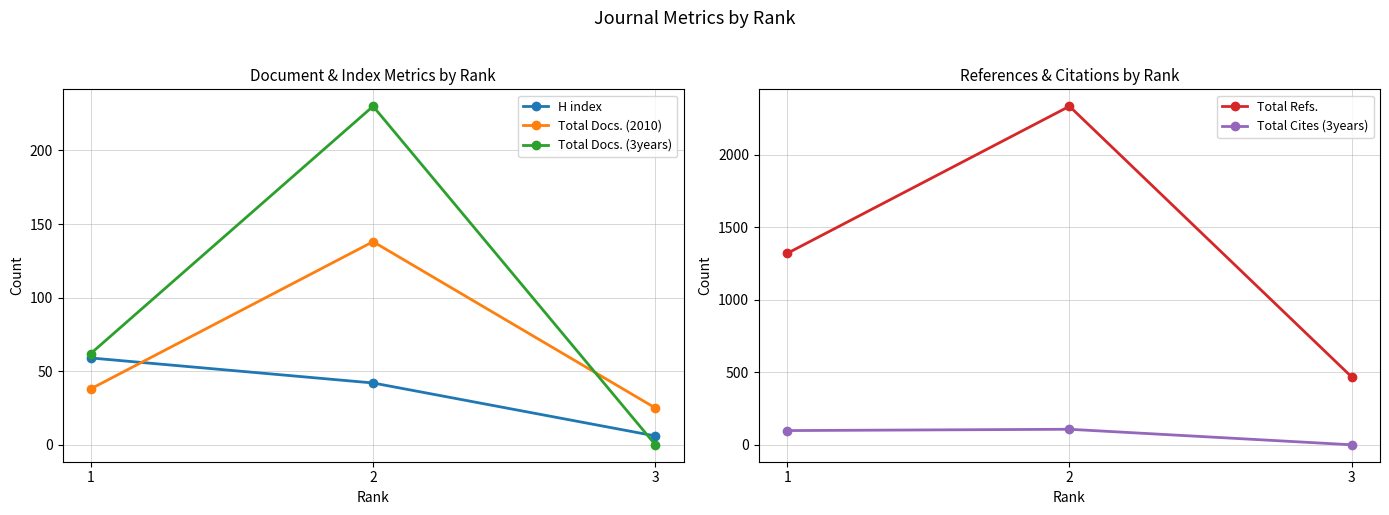

Which series has the largest range (max minus min)?

Total Refs.